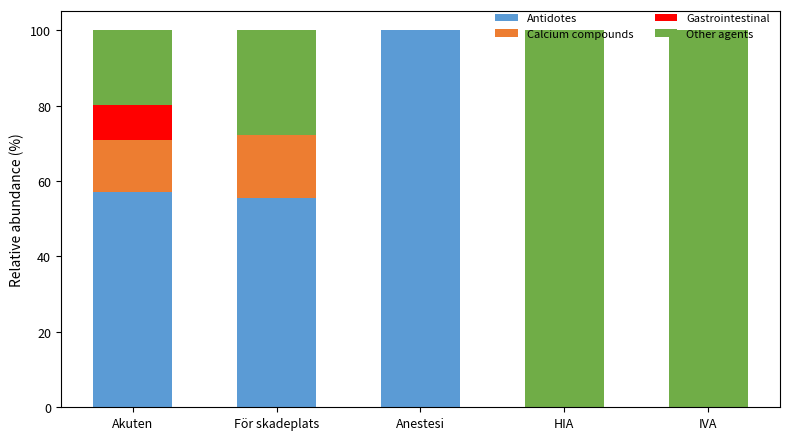

Are the bars horizontal?

No